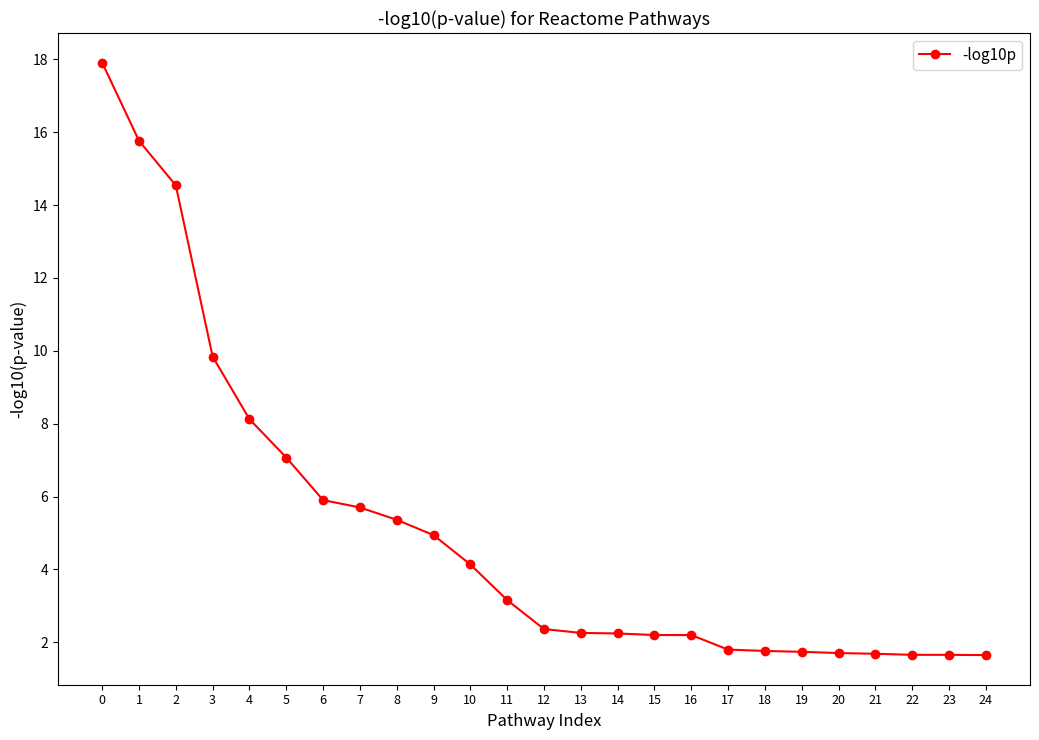

What is the ratio of the value at 15 to the value at 8?

0.4